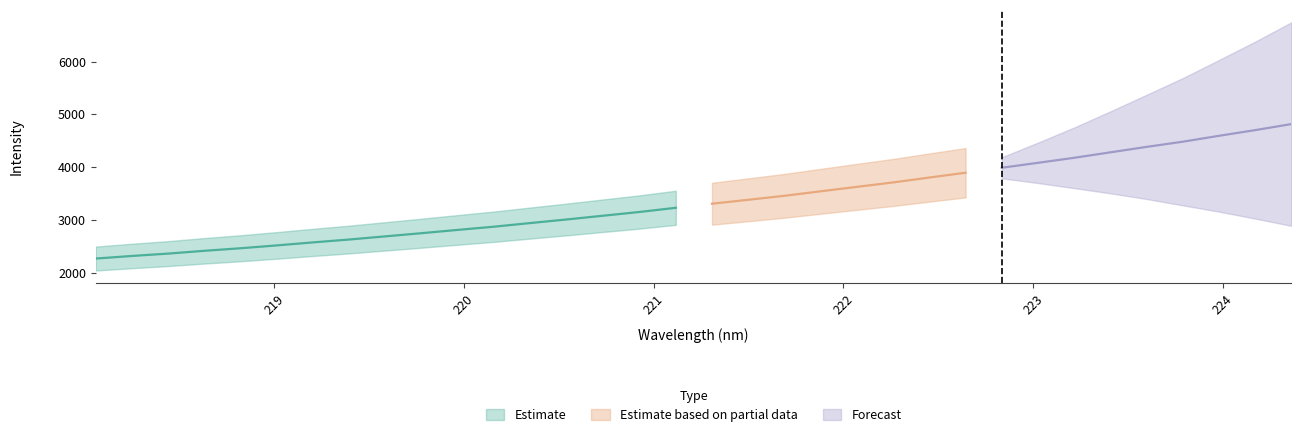

Rank the categories by value from highest to lowest.

33, 32, 31, 30, 29, 28, 27, 26, 25, 24, 23, 22, 21, 20, 19, 18, 17, 16, 15, 14, 13, 12, 11, 10, 9, 8, 7, 6, 5, 4, 3, 2, 1, 0